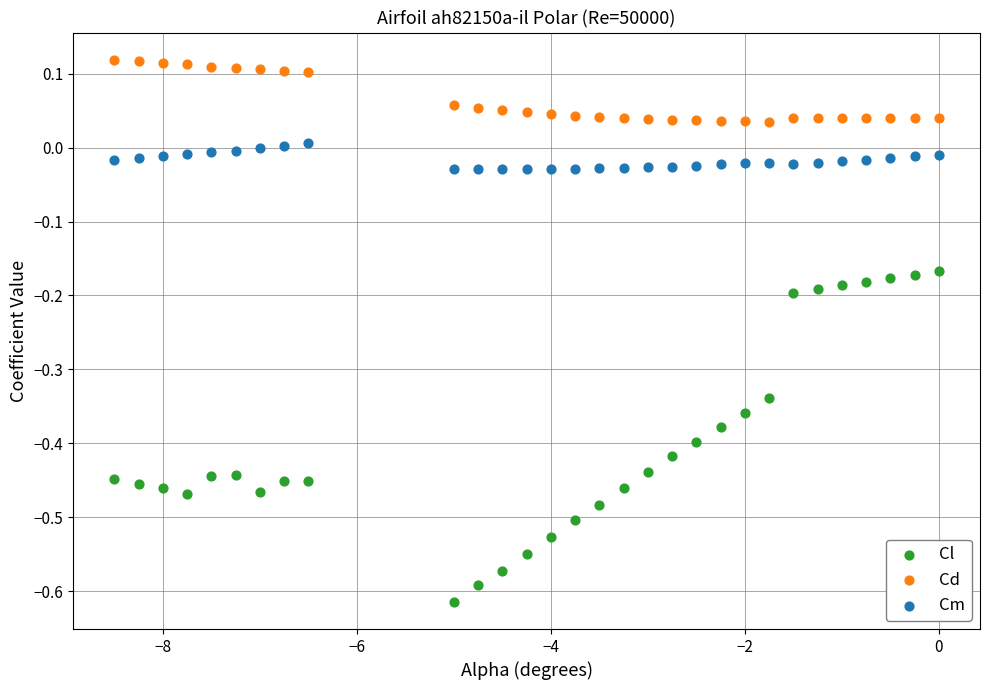

Which series has the widest spread of Y values?

Cl